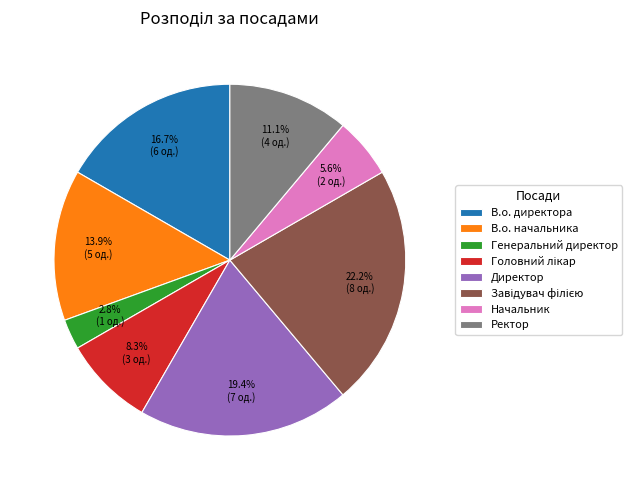

What is the smallest slice in the pie chart?

Генеральний директор